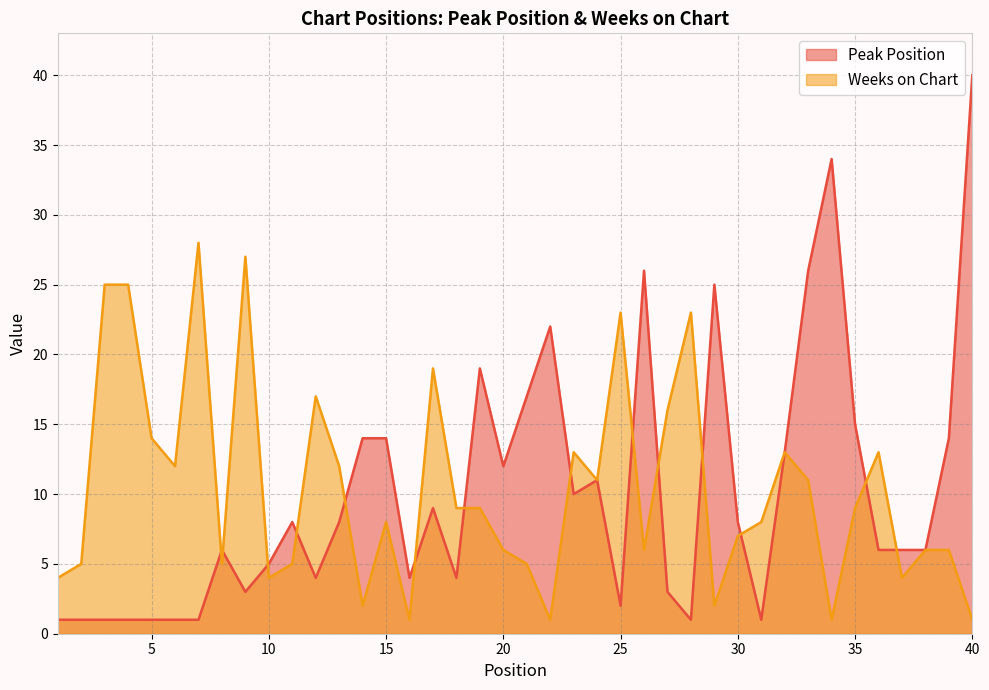

Reading left to right, transcribe all the data shown in this chart.

Peak Position: 1=1	2=1	3=1	4=1	5=1	6=1	7=1	8=6	9=3	10=5	11=8	12=4	13=8	14=14	15=14	16=4	17=9	18=4	19=19	20=12	21=17	22=22	23=10	24=11	25=2	26=26	27=3	28=1	29=25	30=8	31=1	32=13	33=26	34=34	35=15	36=6	37=6	38=6	39=14	40=40
Weeks on Chart: 1=4	2=5	3=25	4=25	5=14	6=12	7=28	8=5	9=27	10=4	11=5	12=17	13=12	14=2	15=8	16=1	17=19	18=9	19=9	20=6	21=5	22=1	23=13	24=11	25=23	26=6	27=16	28=23	29=2	30=7	31=8	32=13	33=11	34=1	35=9	36=13	37=4	38=6	39=6	40=1